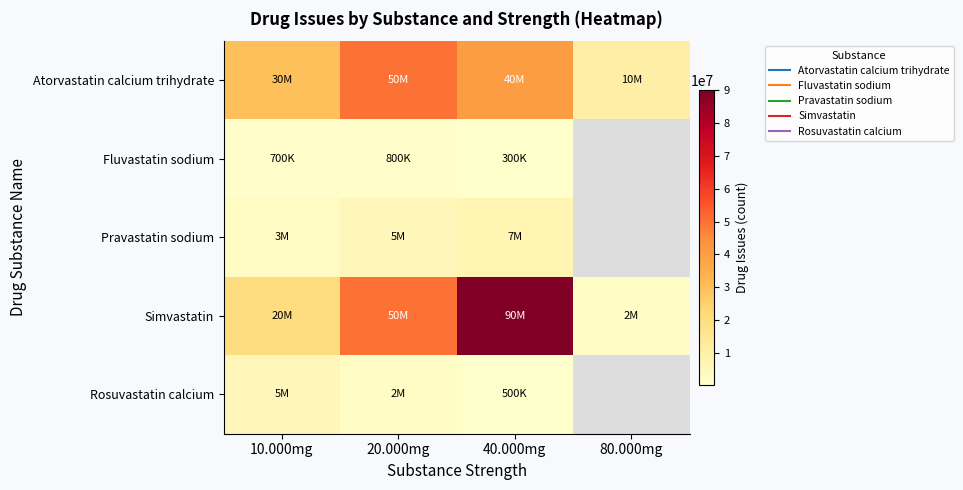

At how many categories does at least one series exceed 23956378?

3